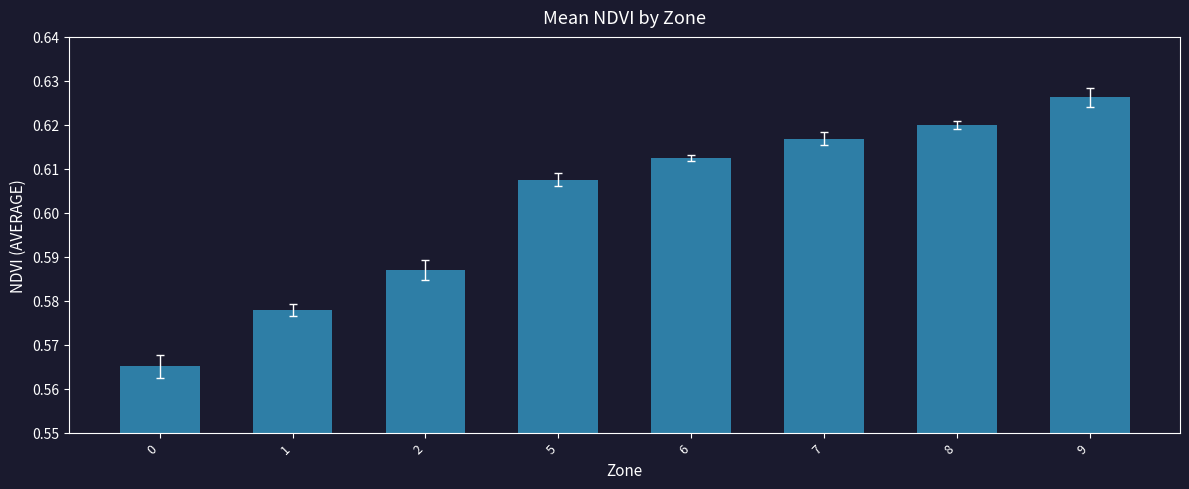

How many bars are there in total?

8